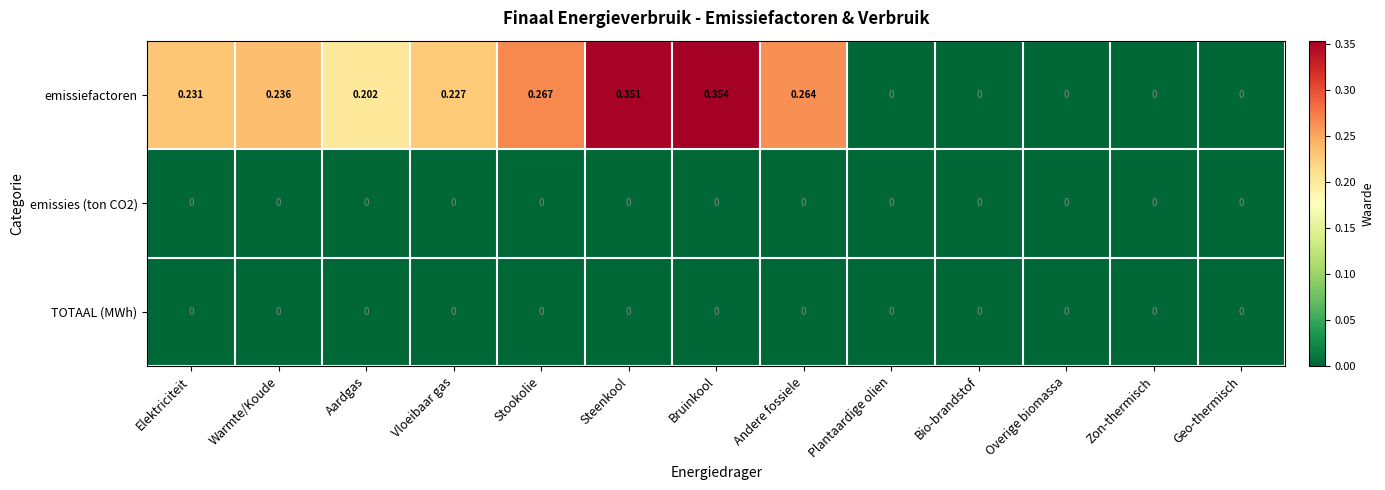

Which series has the largest range (max minus min)?

emissiefactoren